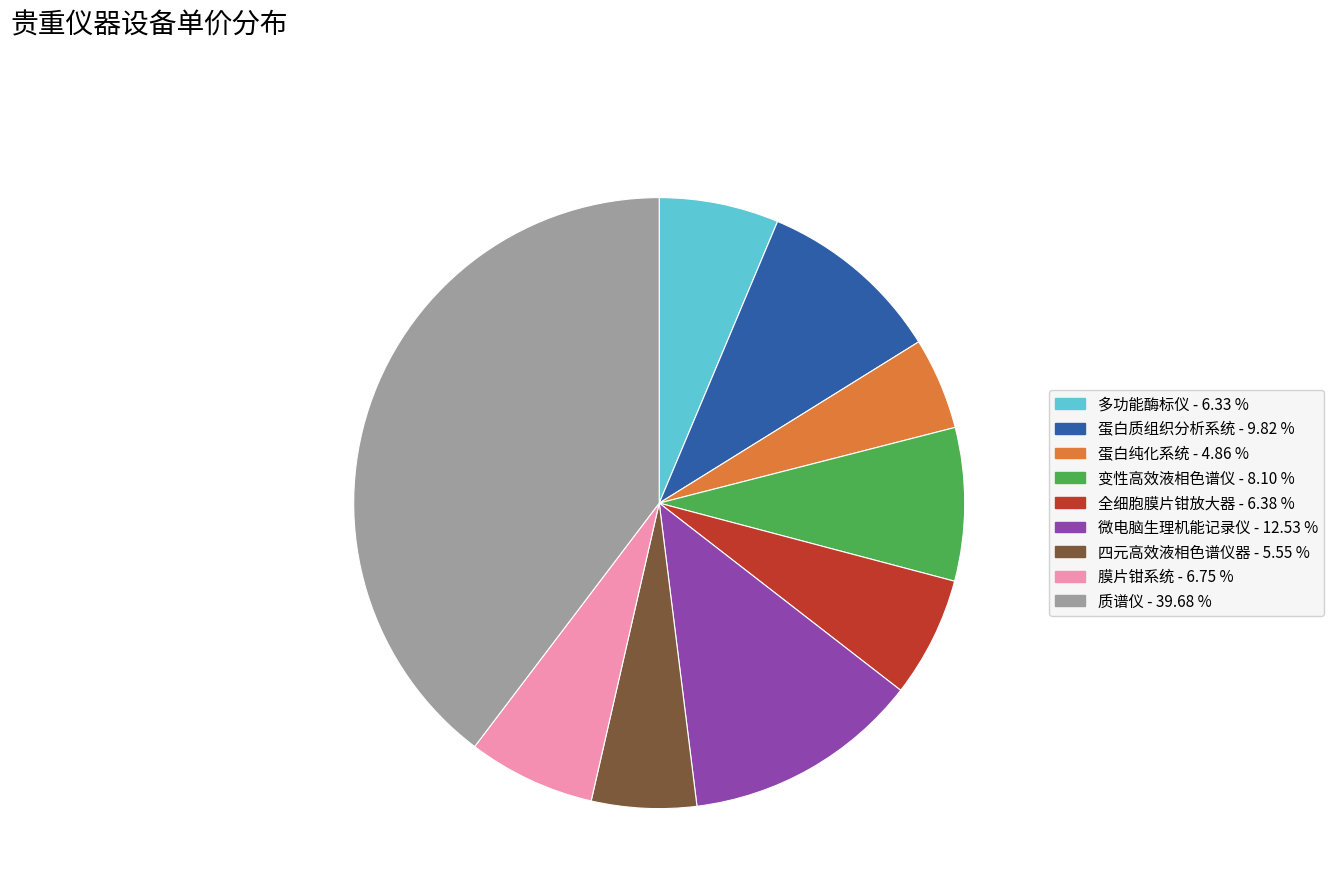

Between 微电脑生理机能记录仪 - 12.53 % and 膜片钳系统 - 6.75 %, which is larger?

微电脑生理机能记录仪 - 12.53 %